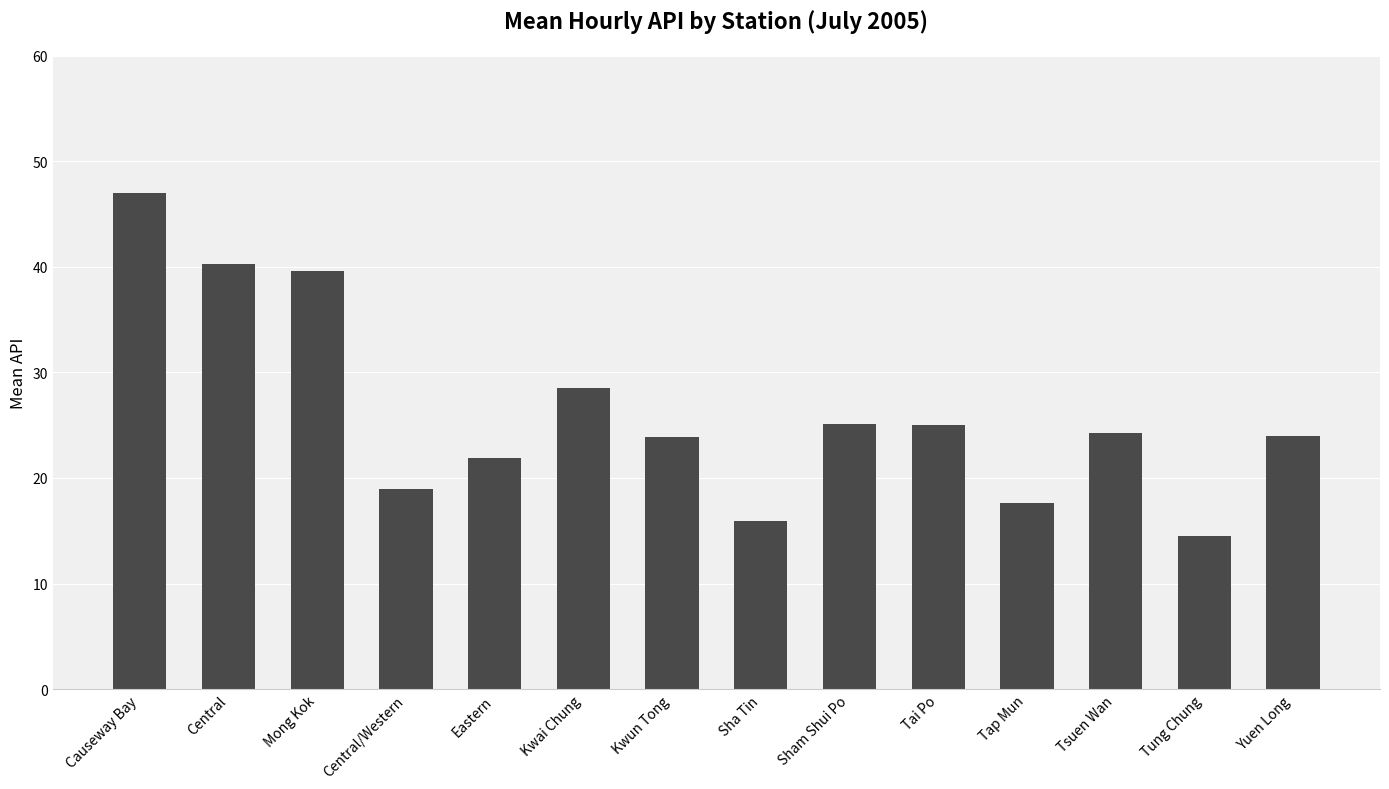

Is it true that the value at Eastern is 21.9?

True